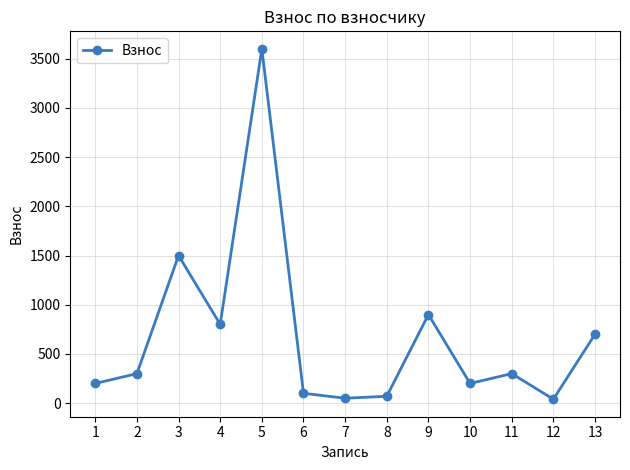

How many lines are shown in the chart?

1